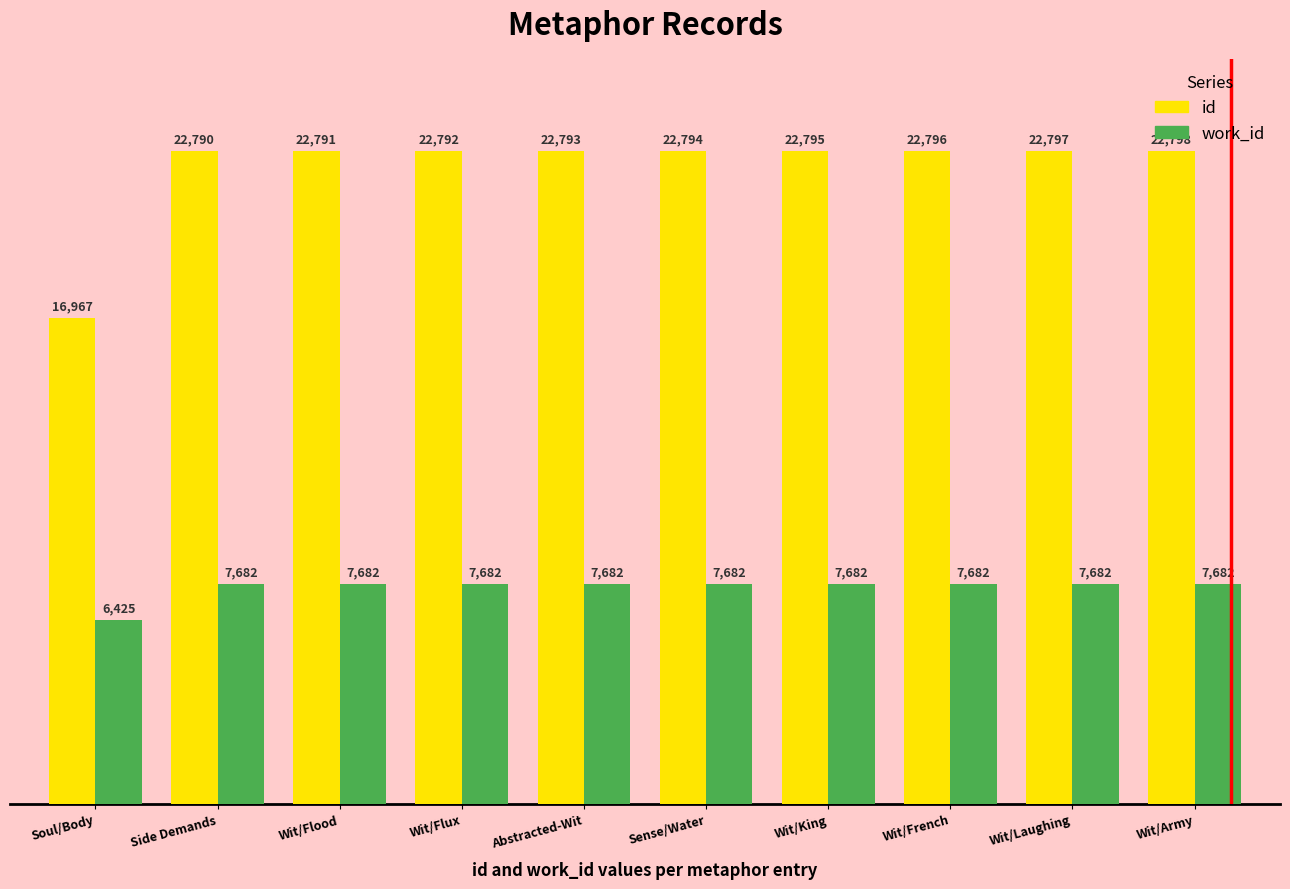

How many values in the work_id series are below 7682?

1